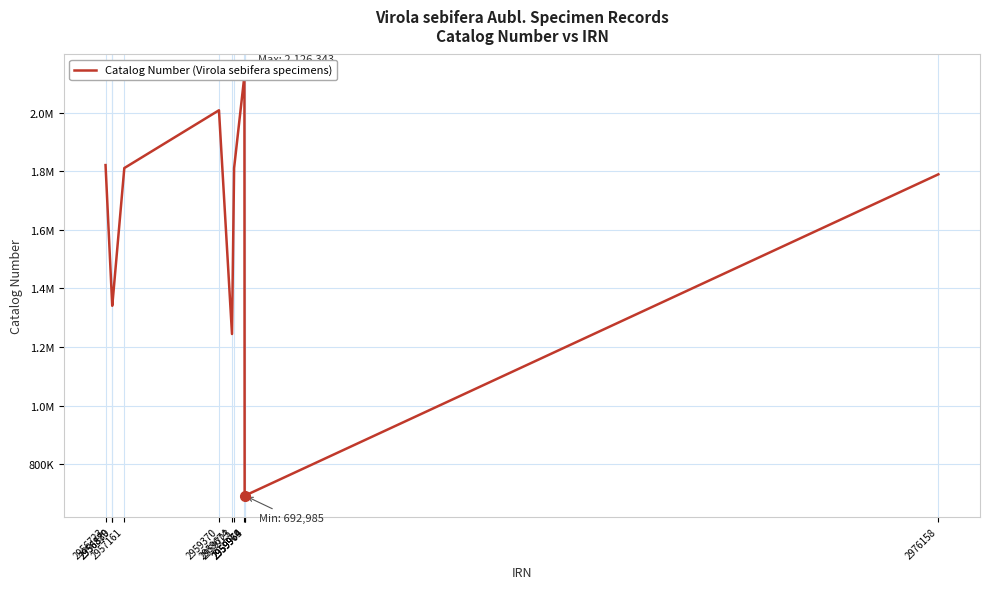

What is the change in value from 2956879 to 2959964?

+785555